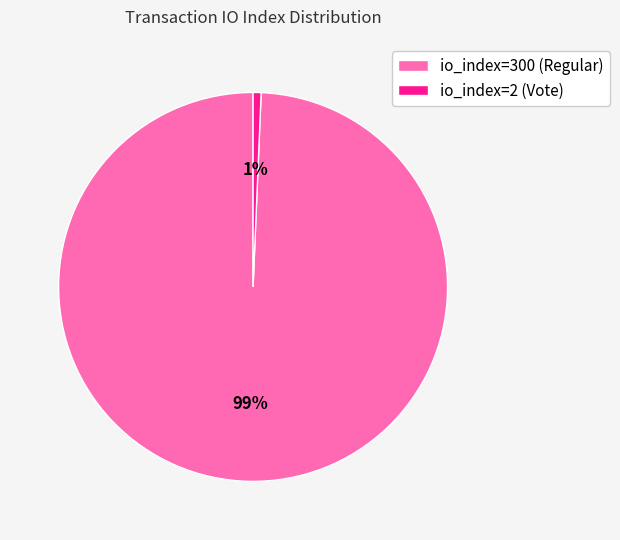

Which has a higher value, io_index=2 (Vote) or io_index=300 (Regular)?

io_index=300 (Regular)